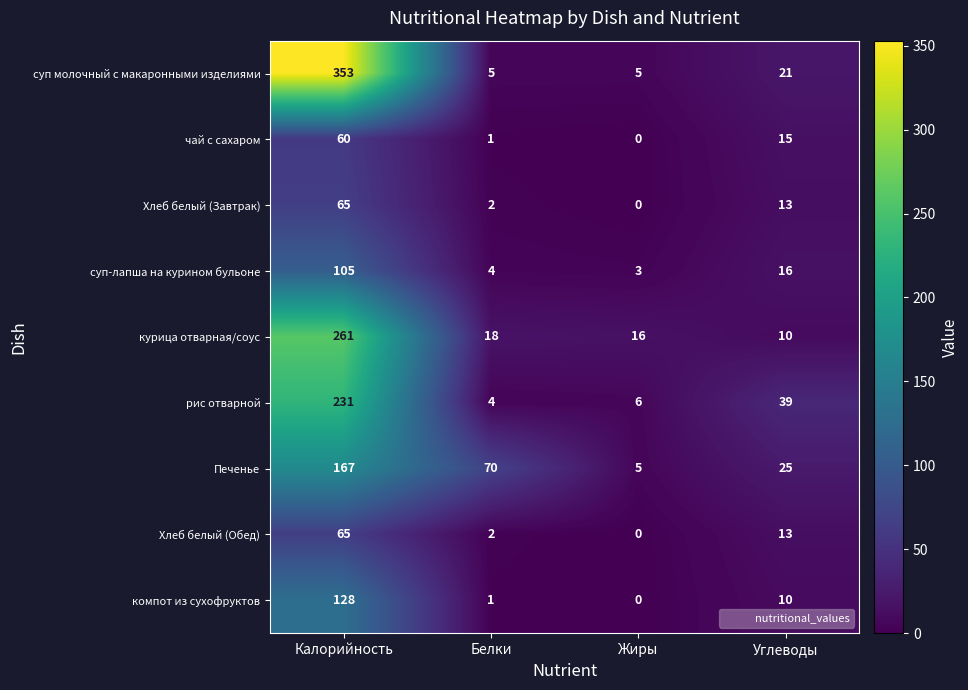

What is the greatest value displayed?

353